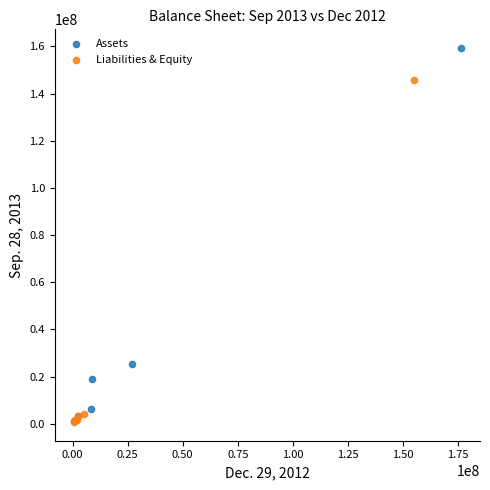

Which series has the widest spread of Y values?

Assets